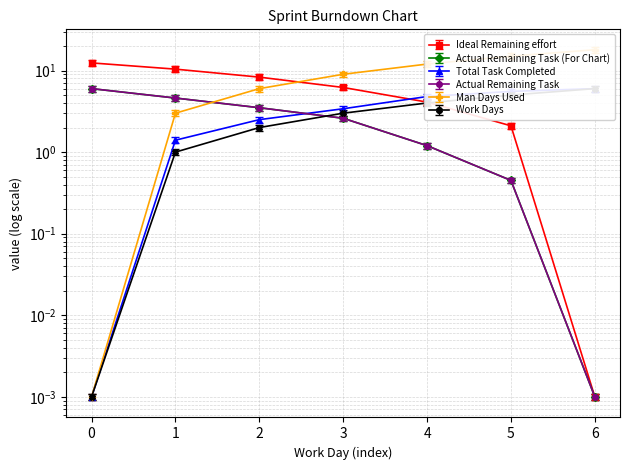

How many values in the Ideal Remaining effort series are below 6?

3